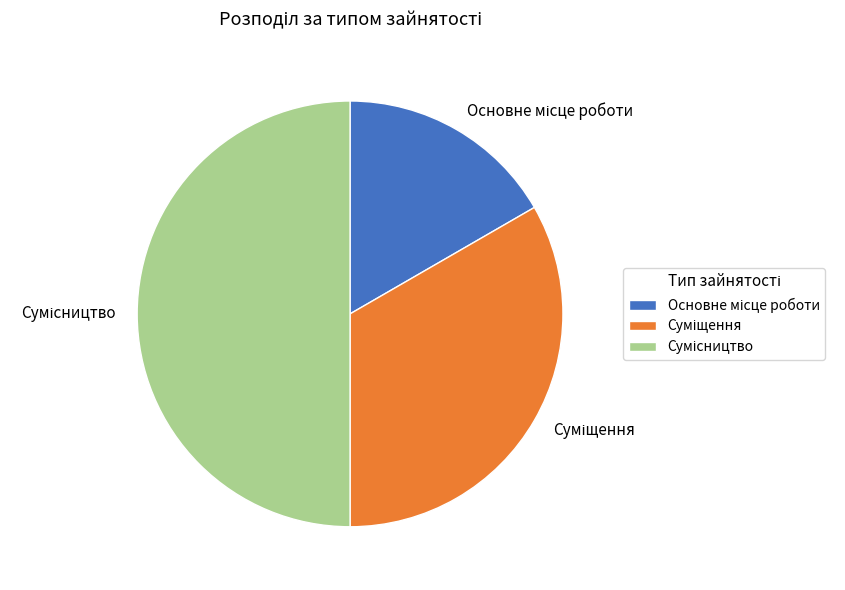

To the nearest percent, what percentage of the pie is Сумісництво?

50%